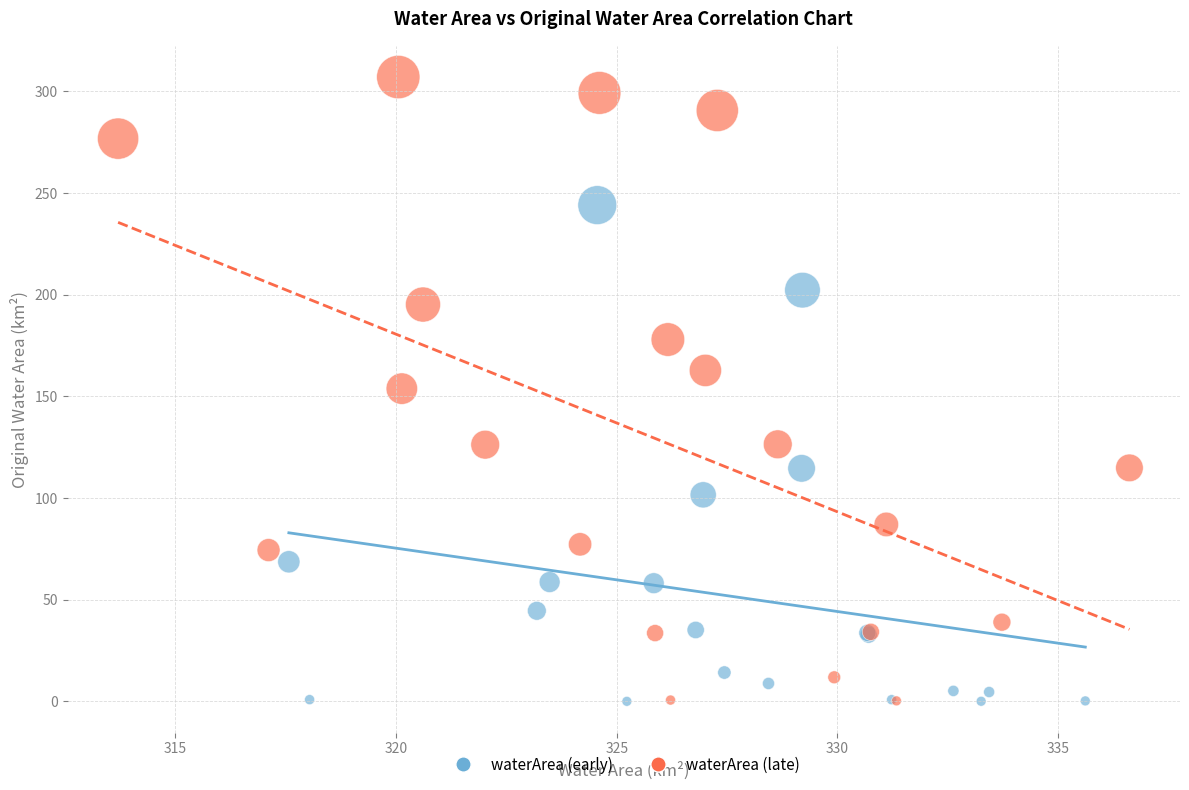

Which series has the widest spread of Y values?

waterArea (late)